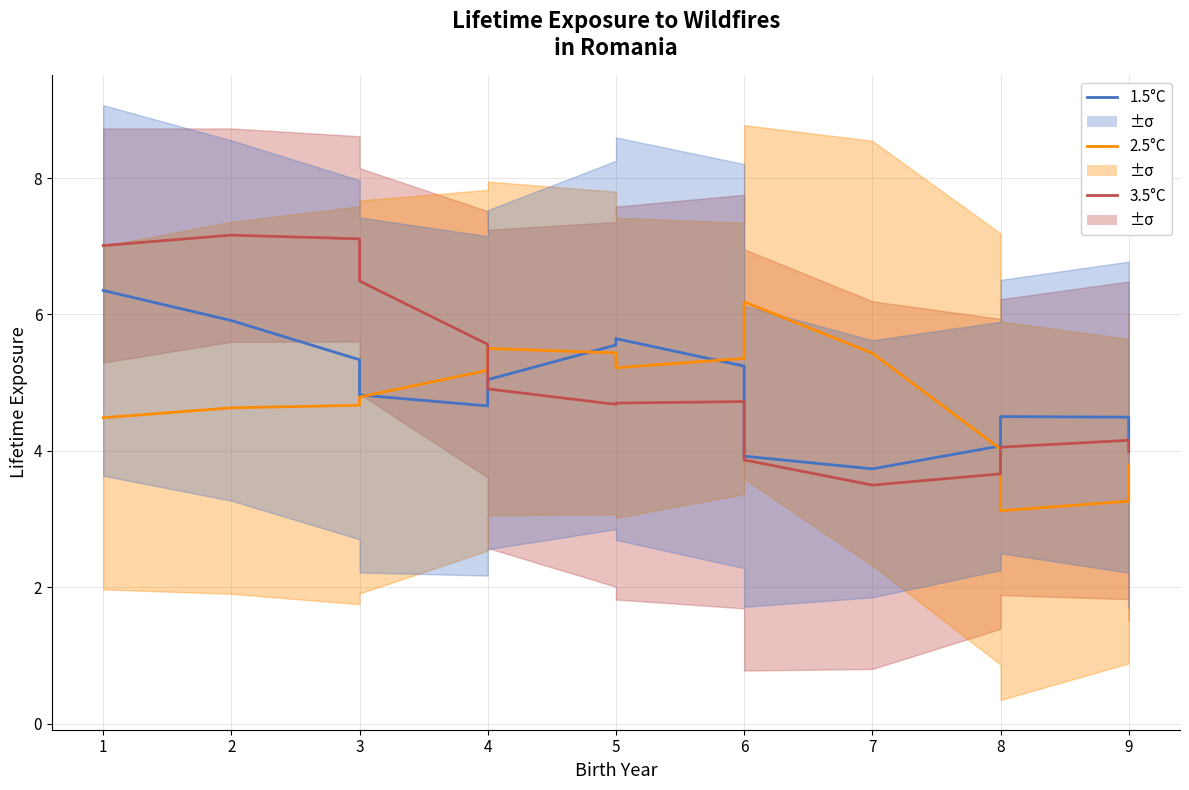

Rank the series by their maximum value, from highest to lowest.

3.5°C, 1.5°C, 2.5°C